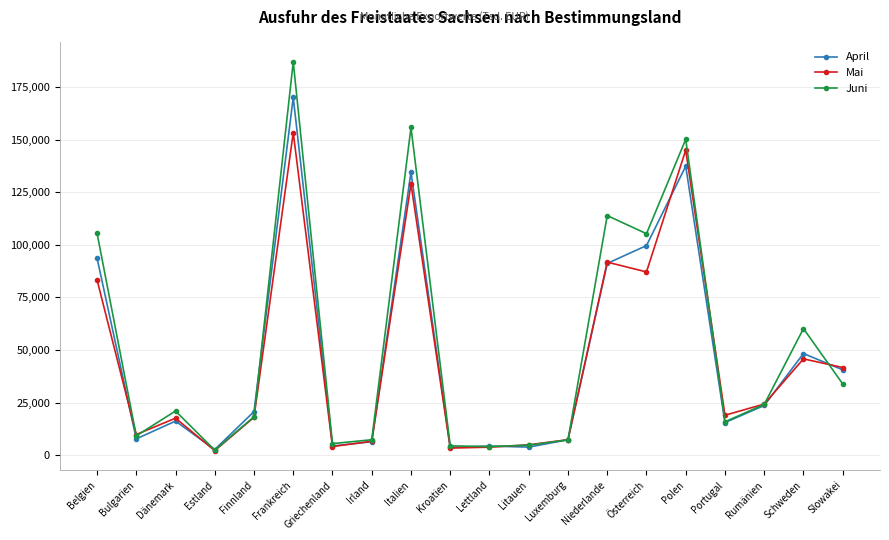

What is the value of the Mai point at the 8th from the left?

6595